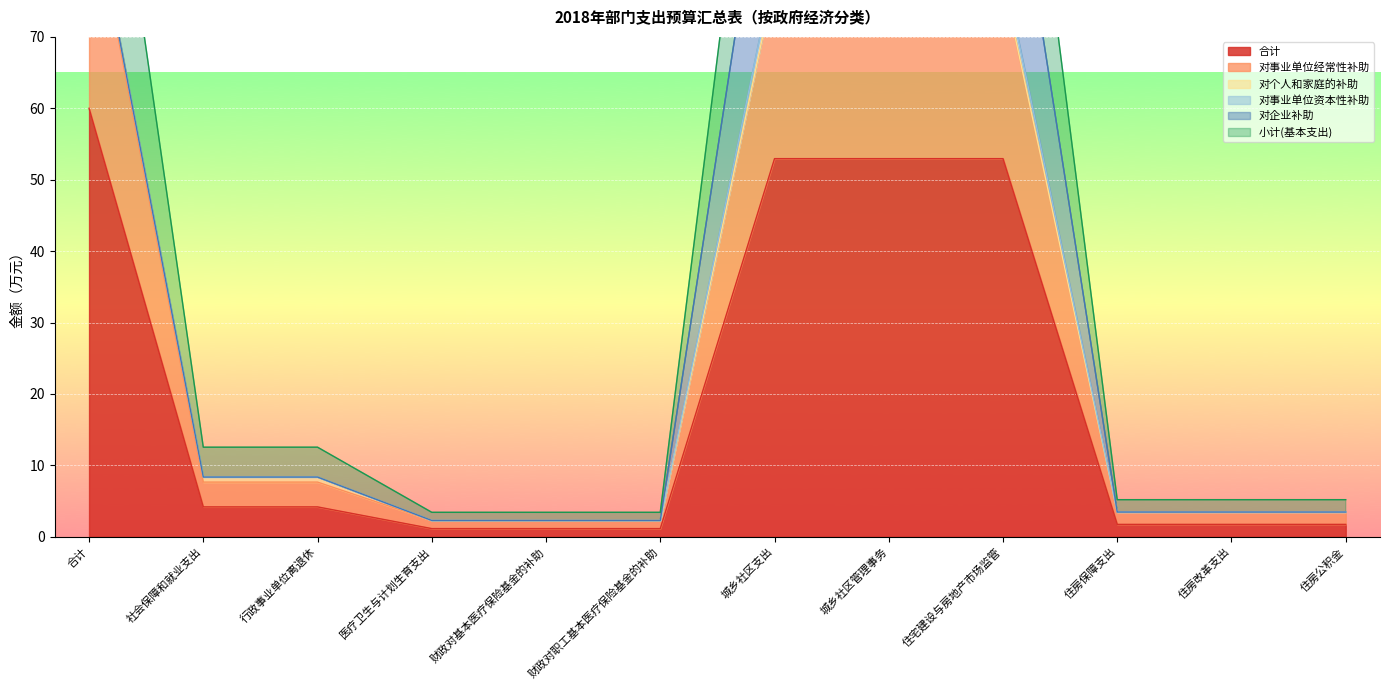

Which label corresponds to the largest value in the chart?

合计